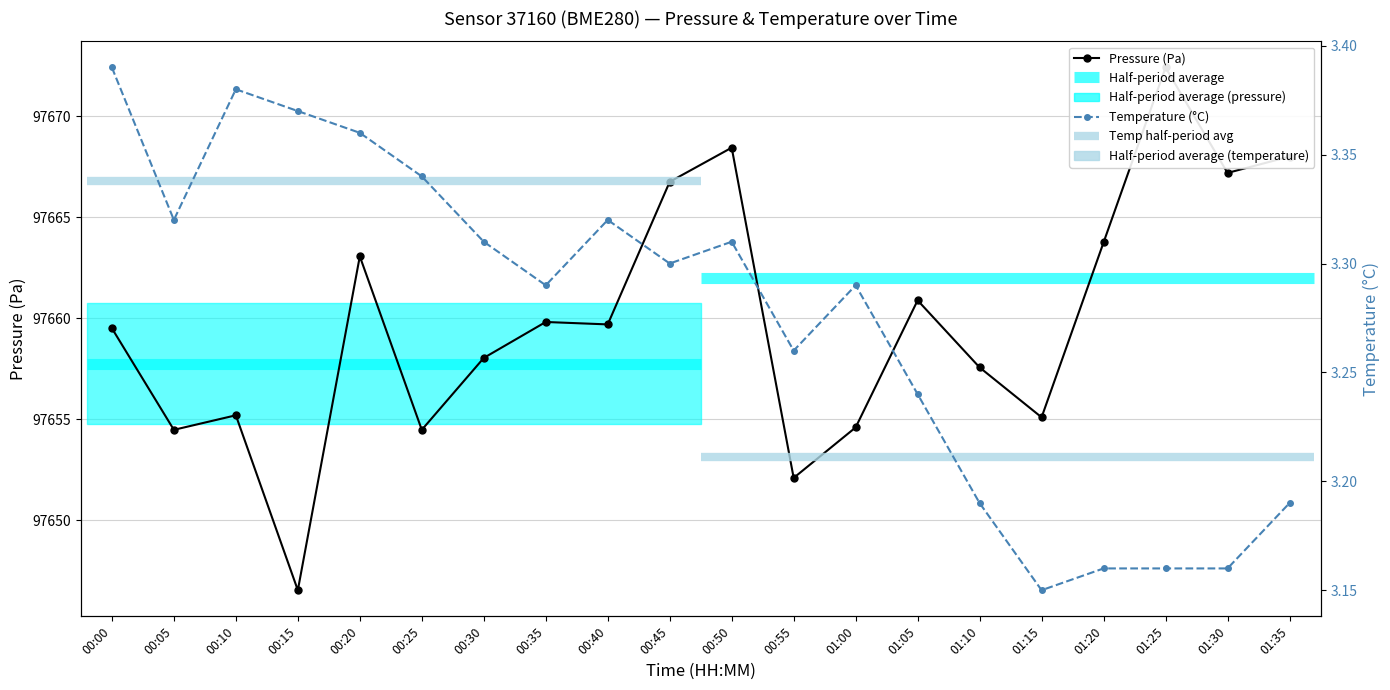

What is the spread (max minus min) of values at 00:20?

97659.7